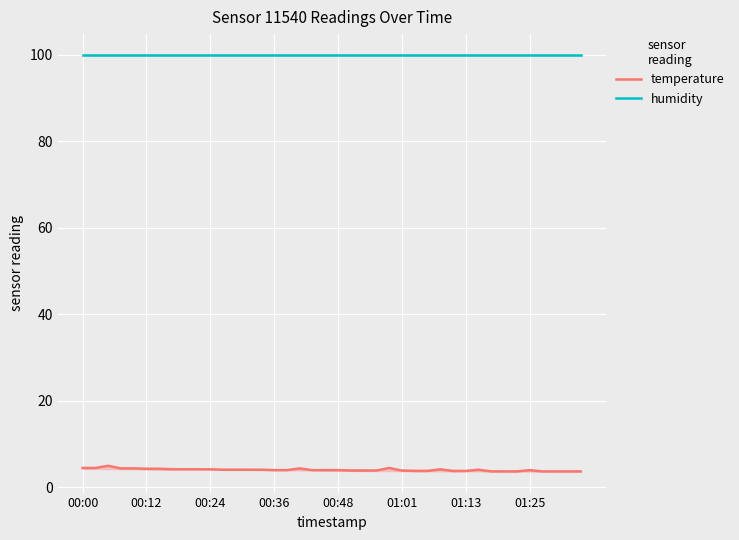

The humidity series shows 99.9 at 01:13. True or false?

True